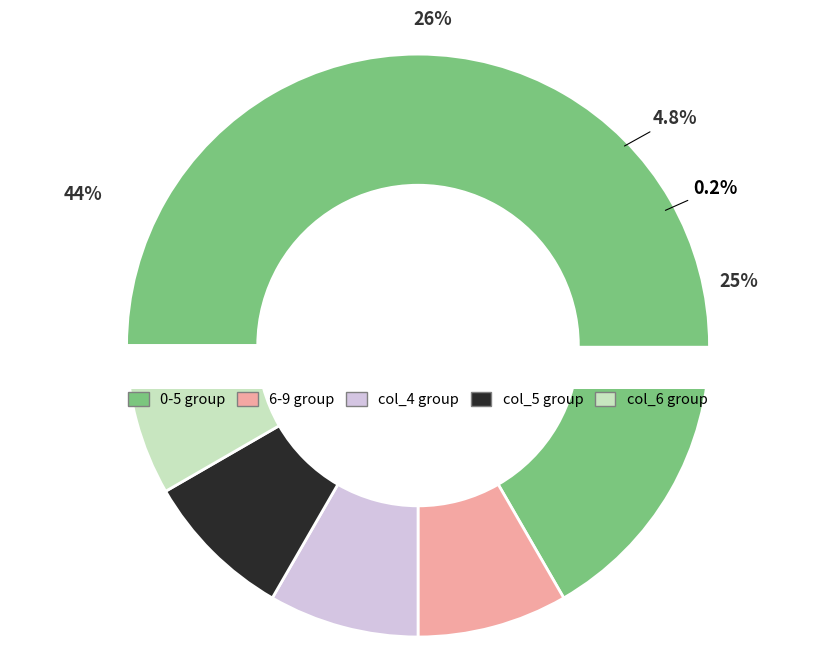

How many slices are in this pie chart?

5